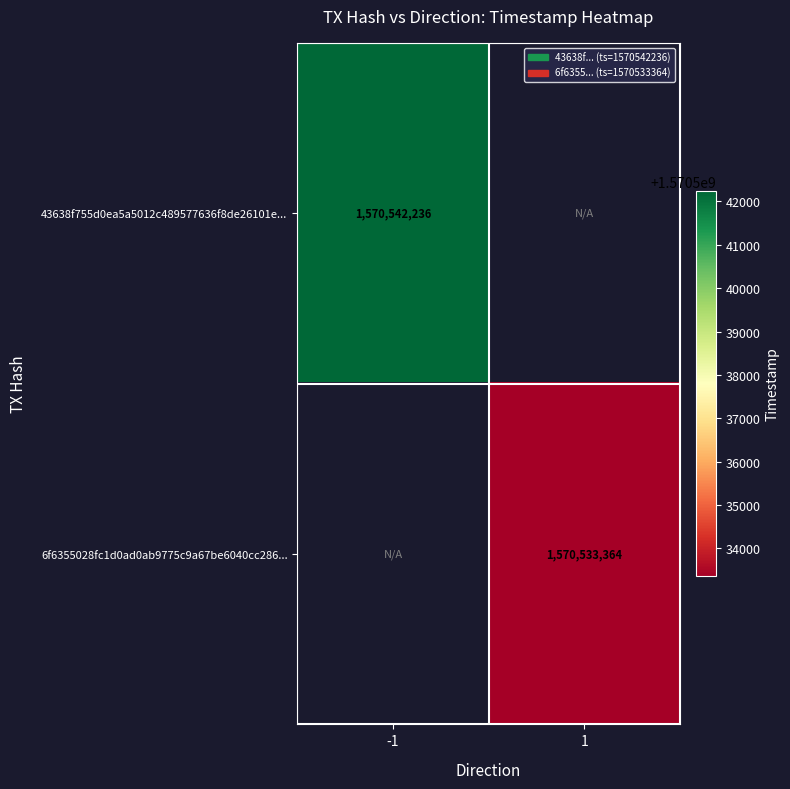

Is it true that 43638f755d0ea5a5012c489577636f8de26101e... equals 1570542236 at -1?

True